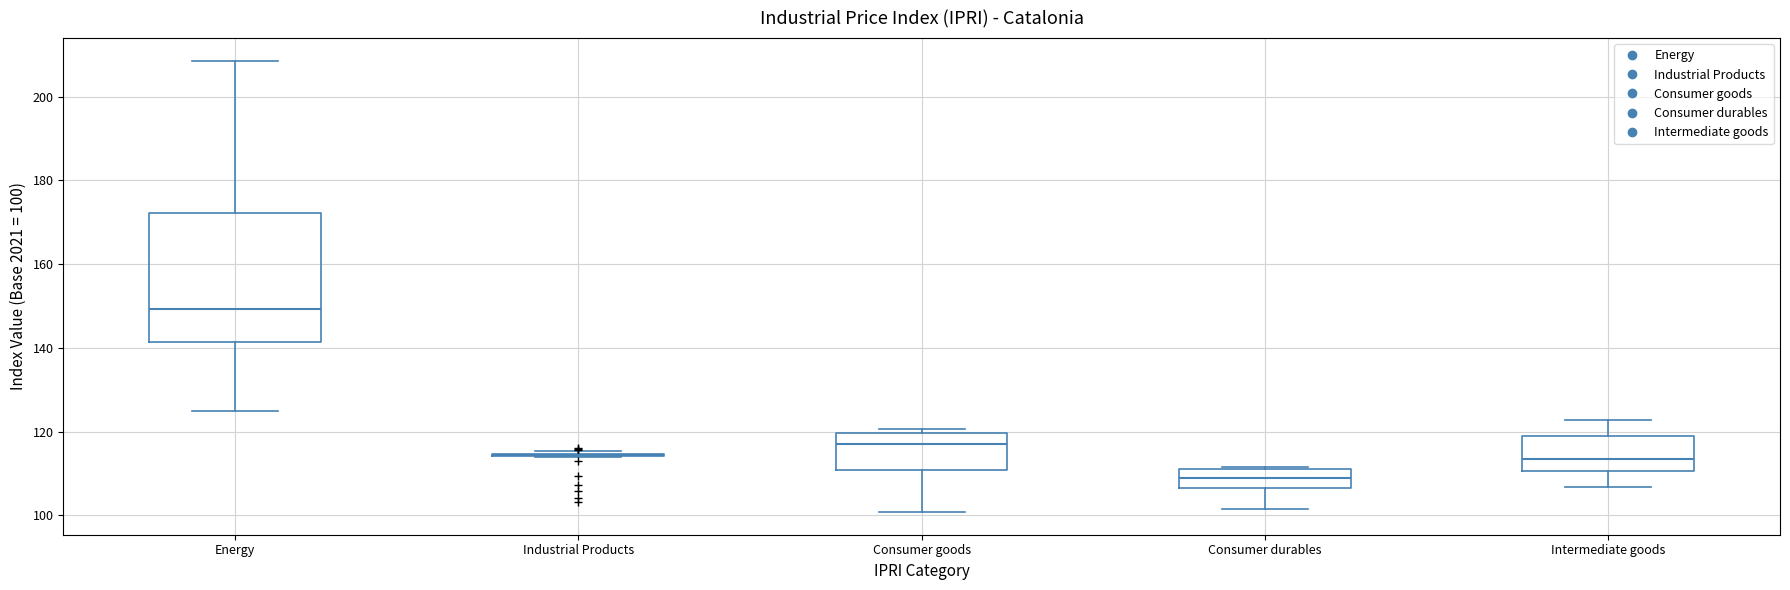

Reading left to right, transcribe this box plot: for each box, give where its median line is, the range the box spans, and where its two whiskers end, as read against the y-axis. The values are not printed on the chart, so give them approximately, as read against the axis.

Energy: median 150, box 142 to 172, whiskers 124 to 208
Industrial Products: box collapsed to a line at 114, whiskers 114 to 116
Consumer goods: median 118, box 110 to 120, whiskers 100 to 120 (just above the box's upper edge)
Consumer durables: median 110, box 106 to 112, whiskers 102 to 112
Intermediate goods: median 114, box 110 to 120, whiskers 106 to 122